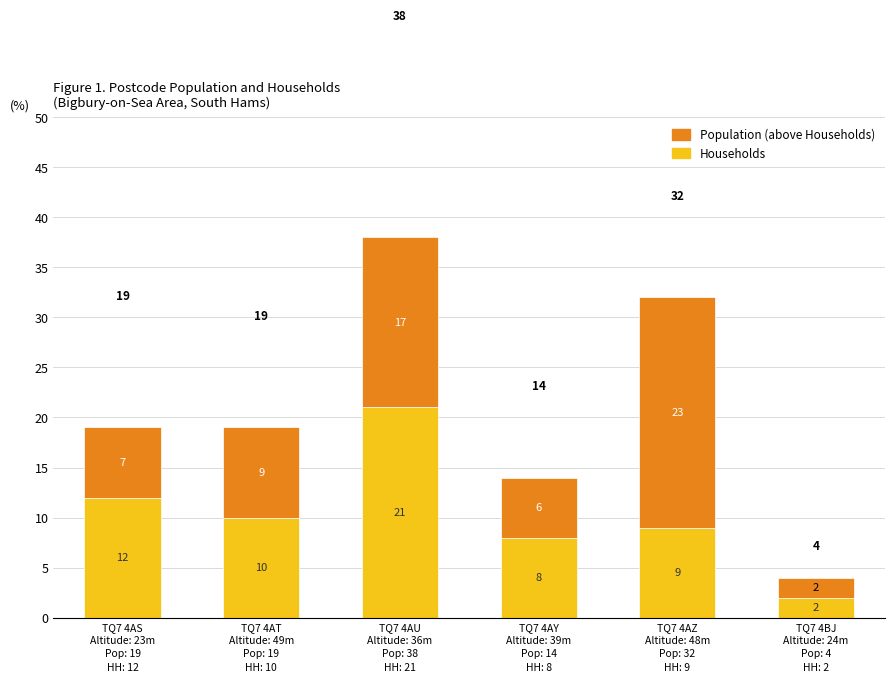

How many series are shown in this chart?

2